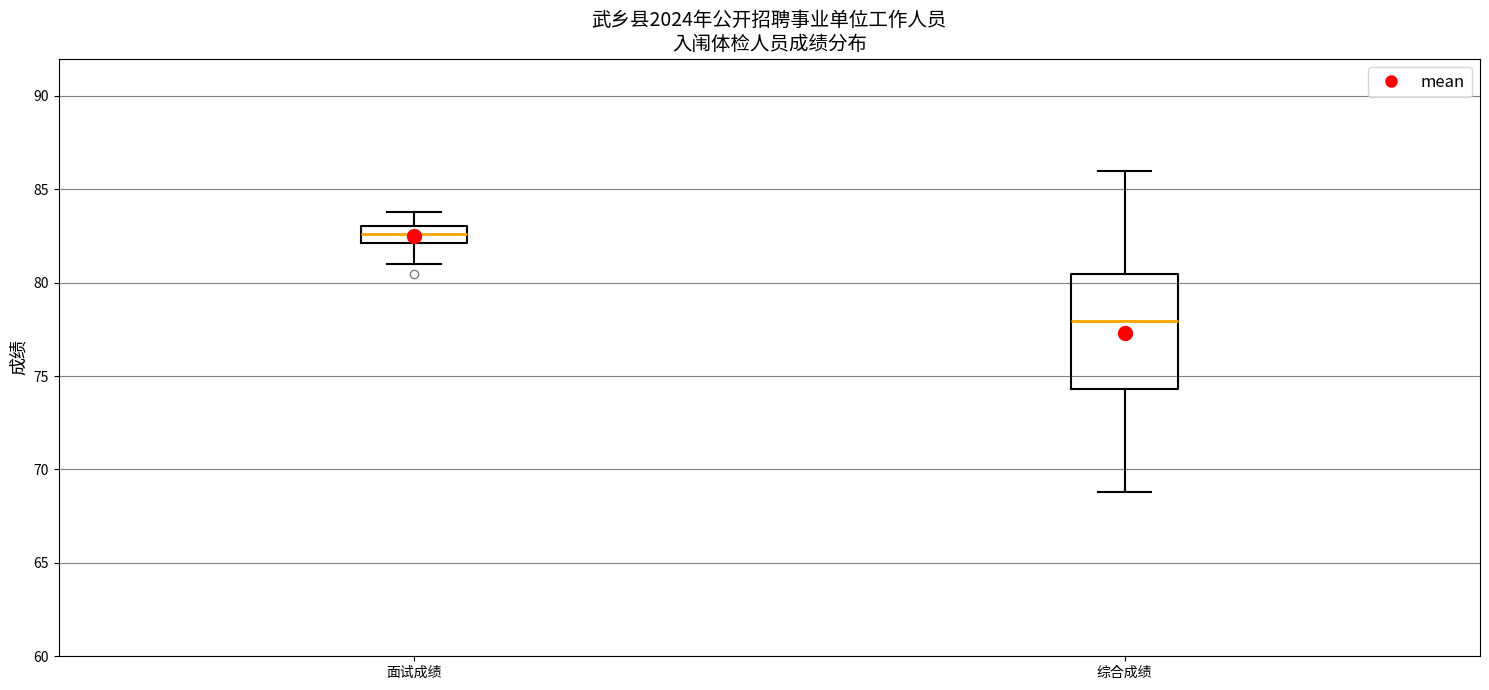

Reading left to right, read every box against the y-axis: the position of its median line, the range the box covers, and the ends of its whiskers. The values are not printed on the chart, so give them approximately, as read against the axis.

面试成绩: median 82.5, box 82.0 to 83.0, whiskers 81.0 to 84.0
综合成绩: median 78.0, box 74.5 to 80.5, whiskers 69.0 to 86.0